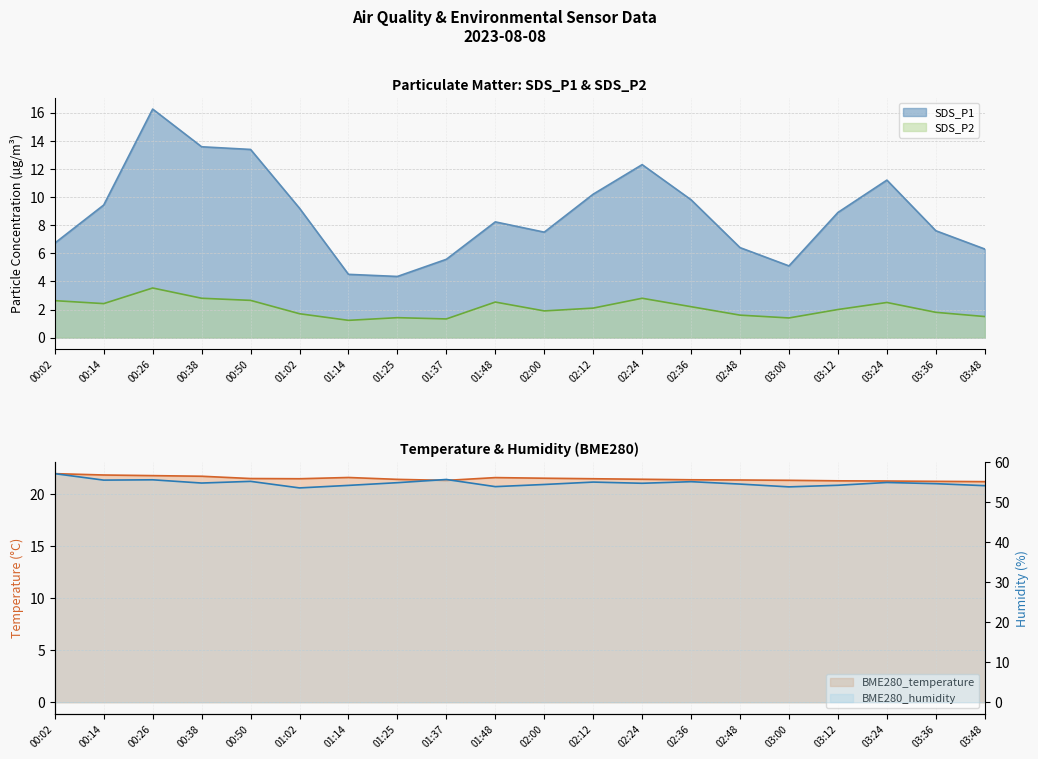

What is the sum of the SDS_P2 values at 02:36 and 00:14?

4.6